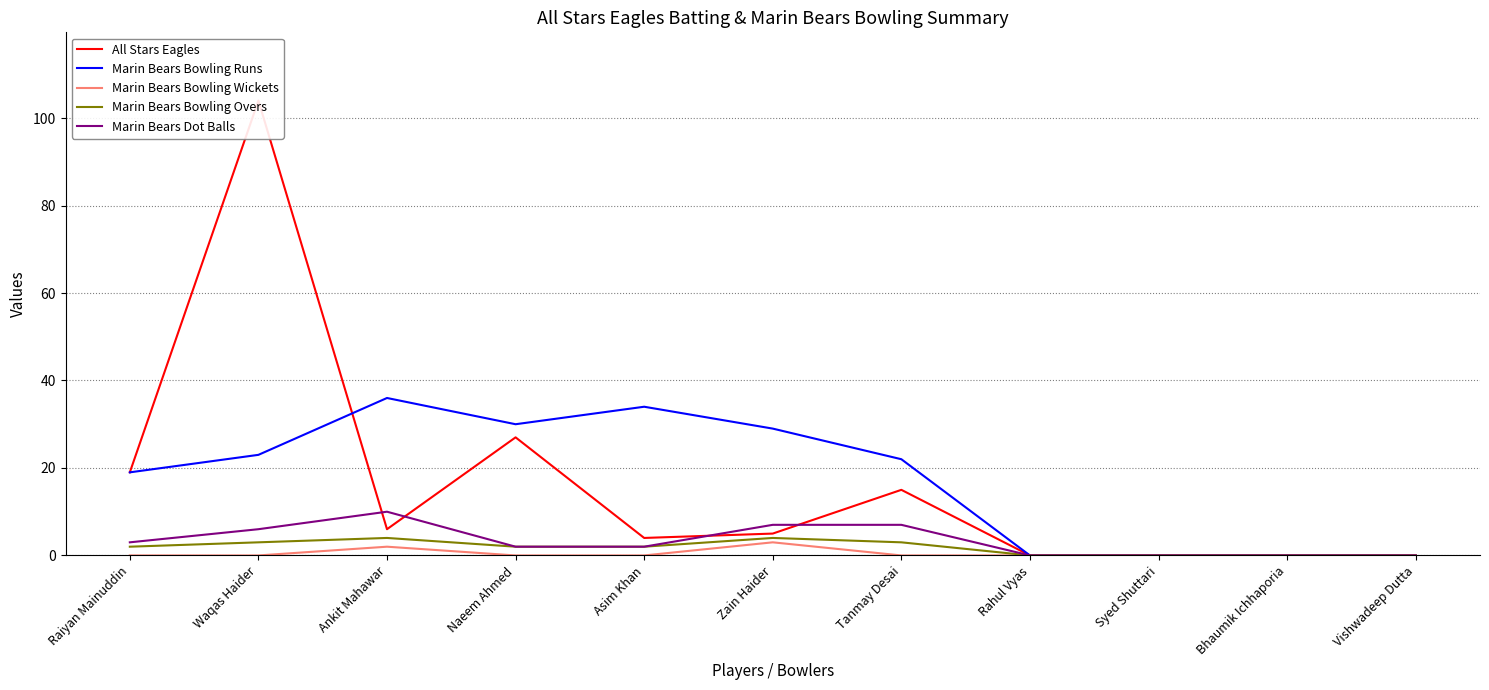

Reading left to right, what are all the values shown in this chart?

All Stars Eagles: 19	104	6	27	4	5	15	0	0	0	0
Marin Bears Bowling Runs: 19	23	36	30	34	29	22	0	0	0	0
Marin Bears Bowling Wickets: 0	0	2	0	0	3	0	0	0	0	0
Marin Bears Bowling Overs: 2	3	4	2	2	4	3	0	0	0	0
Marin Bears Dot Balls: 3	6	10	2	2	7	7	0	0	0	0